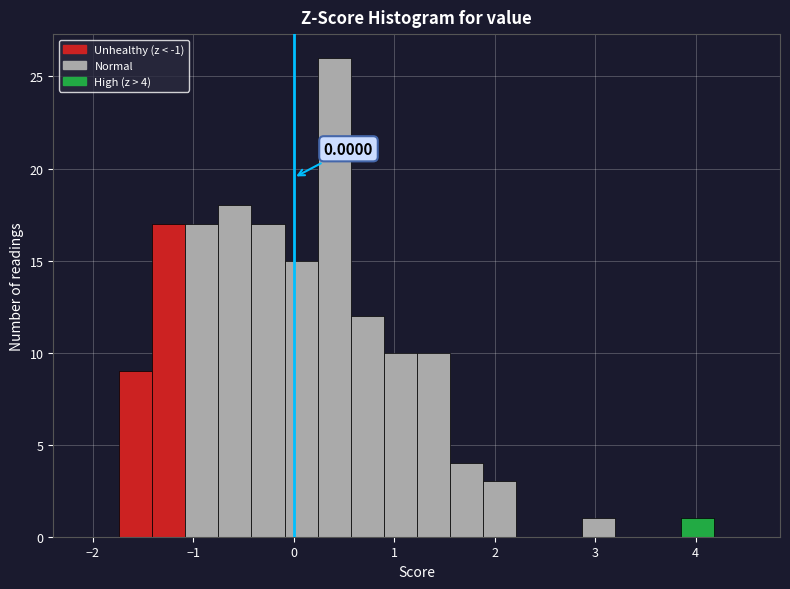

Read against the x-axis, roughly where is the centre of the tallest bar?

0.4